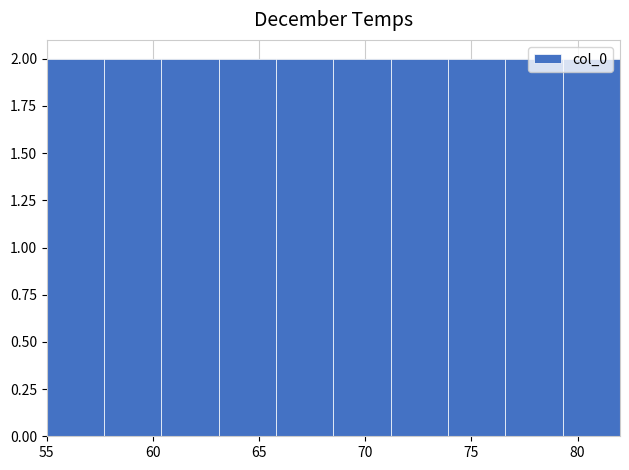

Reading left to right, transcribe this chart: for each bar, give the range it covers on the x-axis and its height. Neither the bar edges nor the heights are printed on the chart, so give them approximately, as read against the axes.

55.0 to 57.7: 2
57.7 to 60.4: 2
60.4 to 63.1: 2
63.1 to 65.8: 2
65.8 to 68.5: 2
68.5 to 71.2: 2
71.2 to 73.9: 2
73.9 to 76.6: 2
76.6 to 79.3: 2
79.3 to 82.0: 2